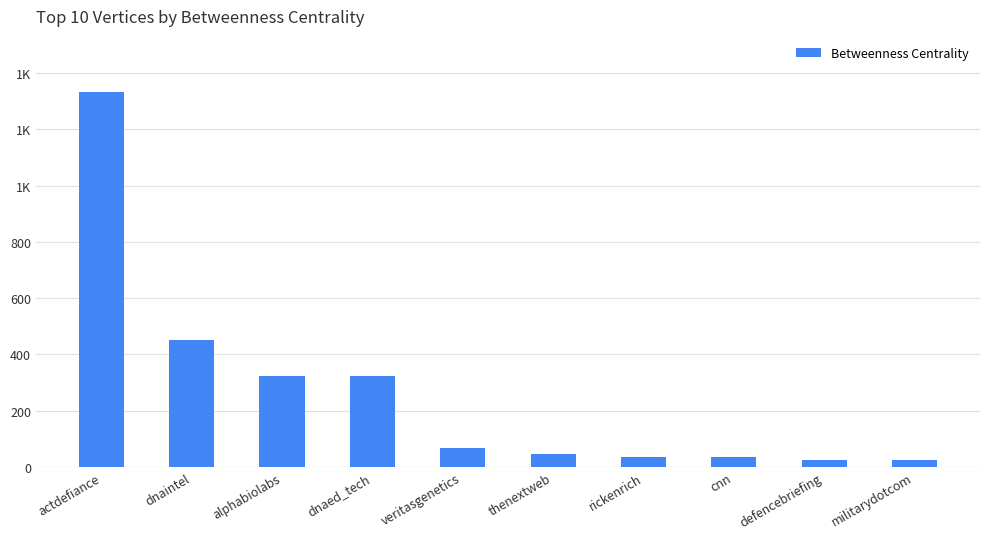

List the labels in order of value, smallest first.

defencebriefing, militarydotcom, cnn, rickenrich, thenextweb, veritasgenetics, dnaed_tech, alphabiolabs, dnaintel, actdefiance